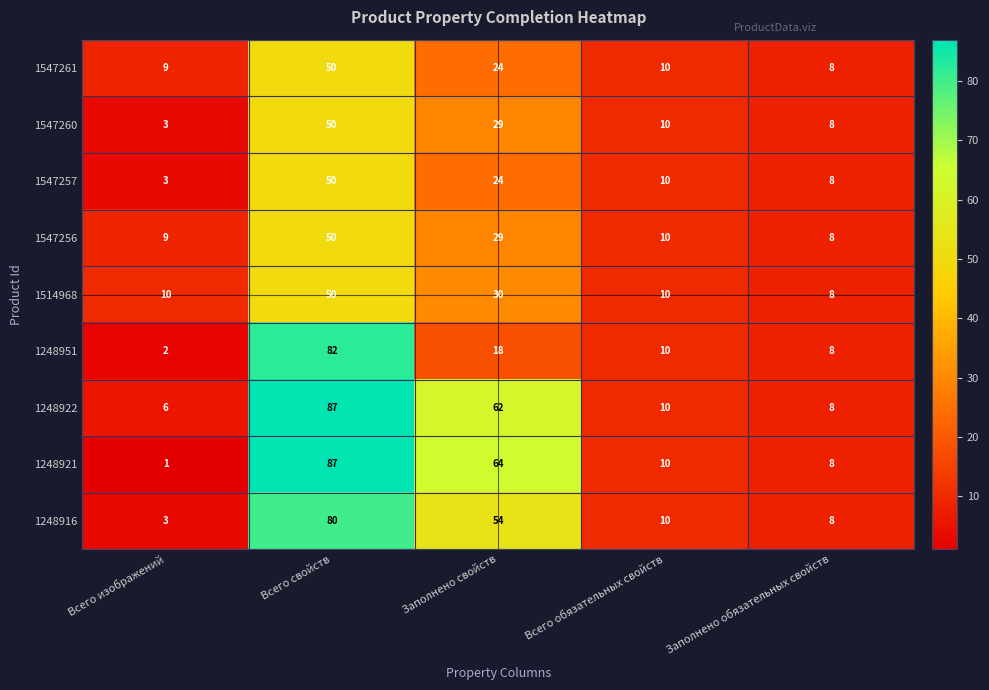

Is it true that 1248922 equals 123 at Всего свойств?

False